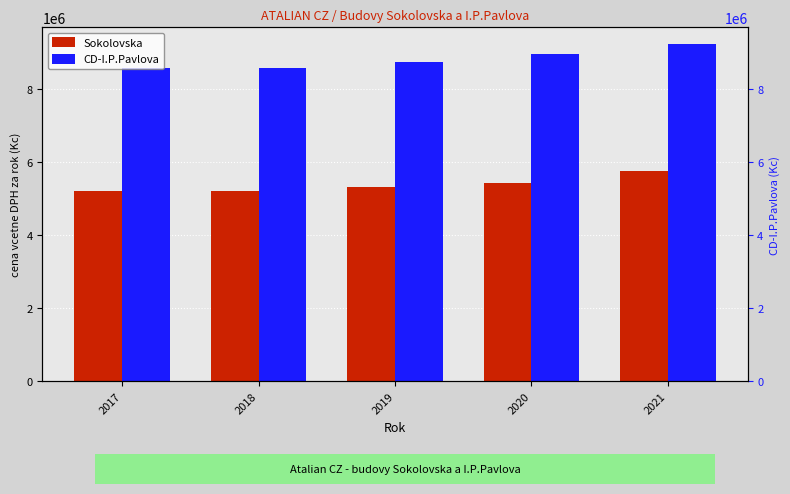

What is the smallest value displayed?

5204764.7